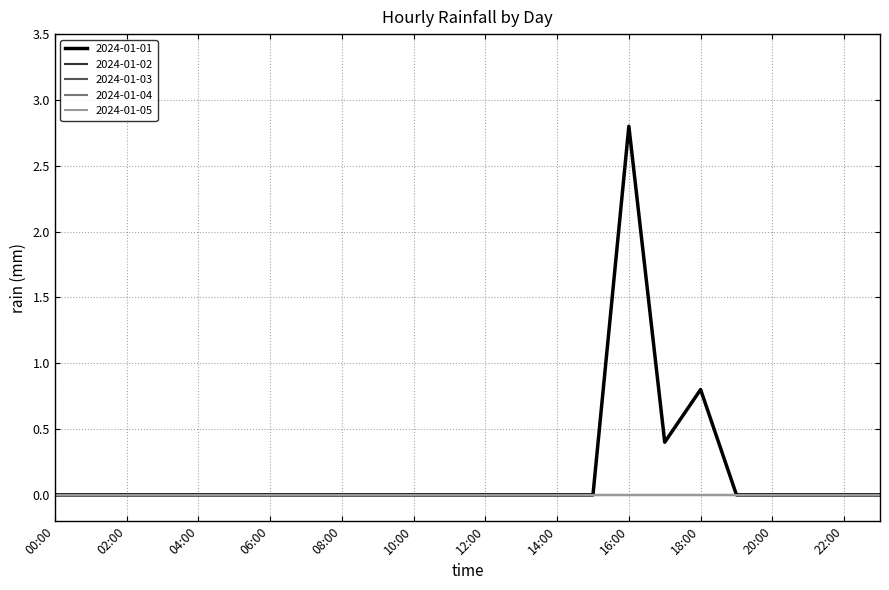

What is the maximum value shown in the chart?

2.8